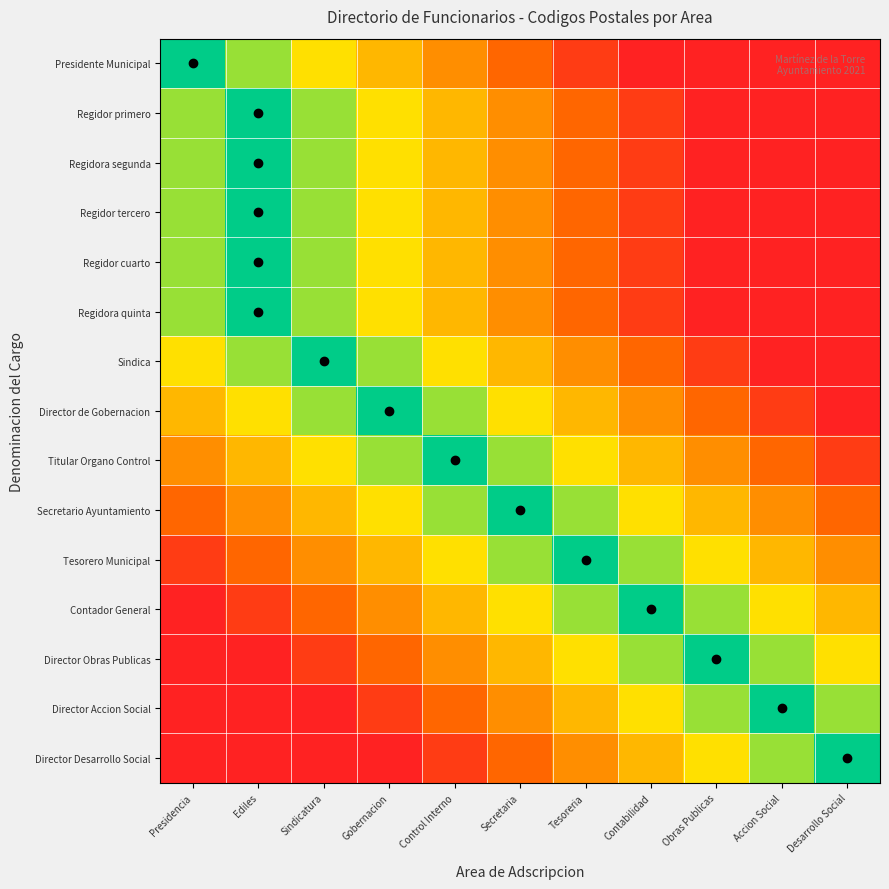

At which category is the sum across all series the highest?

Sindicatura